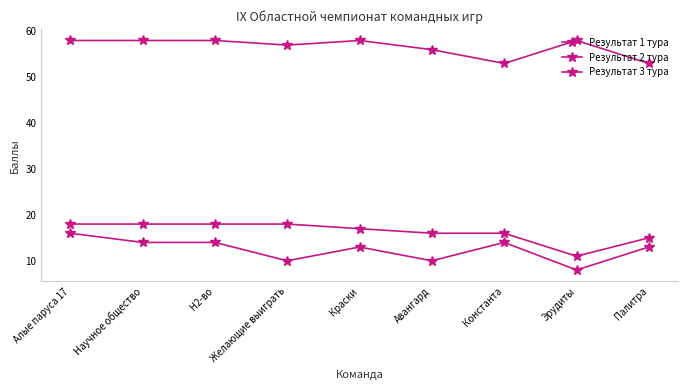

Reading right to left, what are all the values shown in this chart?

Результат 1 тура: 15	11	16	16	17	18	18	18	18
Результат 2 тура: 53	58	53	56	58	57	58	58	58
Результат 3 тура: 13	8	14	10	13	10	14	14	16